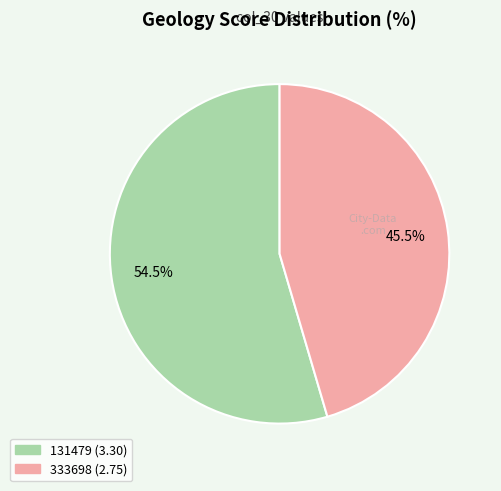

Is there any slice that represents more than half of the pie?

Yes